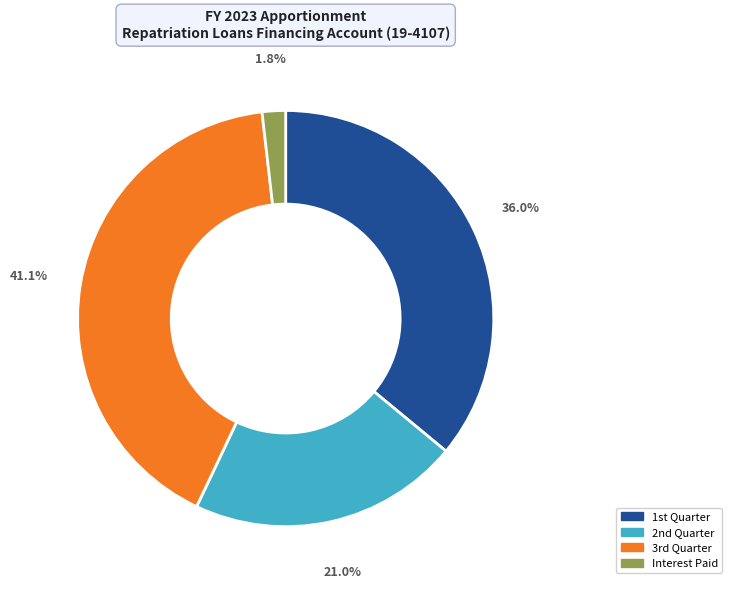

Rank the categories by value from lowest to highest.

Interest Paid, 2nd Quarter, 1st Quarter, 3rd Quarter